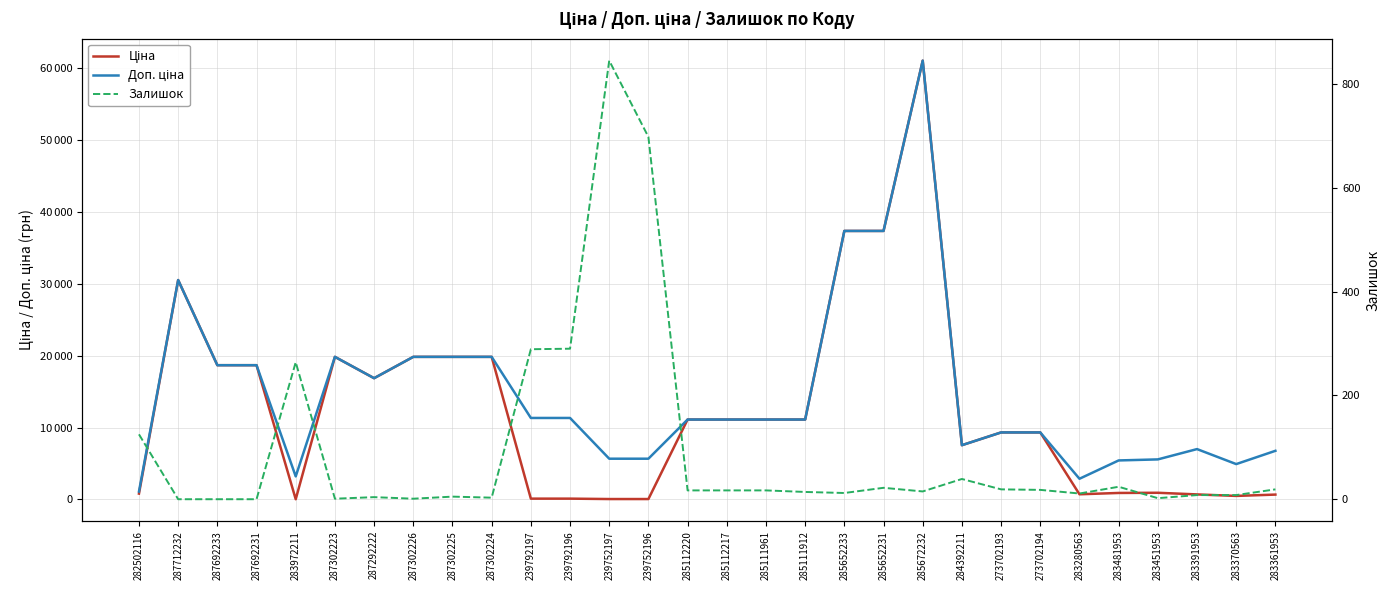

Reading right to left, what are all the values shown in this chart?

Ціна: 283361953=676.4	283370563=491.7	283391953=700.4	283451953=928.3	283481953=904.3	283280563=719.6	273702194=9321.4	273702193=9321.4	284392211=7545.9	285672232=61024.7	285652231=37343.0	285652233=37343.0	285111912=11113.6	285111961=11113.6	285112217=11113.6	285112220=11113.6	239752196=56.7	239752197=56.7	239792196=113.3	239792197=113.3	287302224=19831.1	287302225=19831.1	287302226=19831.1	287292222=16863.2	287302223=19831.1	283972211=32.0	287692231=18671.5	287692233=18671.5	287712232=30512.3	282502116=813.0
Доп. ціна: 283361953=6764.4	283370563=4917.4	283391953=7004.3	283451953=5569.9	283481953=5425.9	283280563=2878.5	273702194=9321.4	273702193=9321.4	284392211=7545.9	285672232=61024.7	285652231=37343.0	285652233=37343.0	285111912=11113.6	285111961=11113.6	285112217=11113.6	285112220=11113.6	239752196=5667.0	239752197=5667.0	239792196=11334.0	239792197=11334.0	287302224=19831.1	287302225=19831.1	287302226=19831.1	287292222=16863.2	287302223=19831.1	283972211=3205.0	287692231=18671.5	287692233=18671.5	287712232=30512.3	282502116=1101.8
Залишок: 283361953=19.0	283370563=8.0	283391953=8.0	283451953=2.0	283481953=24.0	283280563=11.0	273702194=18.0	273702193=19.0	284392211=39.0	285672232=15.0	285652231=22.0	285652233=12.0	285111912=14.0	285111961=17.0	285112217=17.0	285112220=17.0	239752196=698.0	239752197=845.0	239792196=290.0	239792197=289.0	287302224=3.0	287302225=5.0	287302226=1.0	287292222=4.0	287302223=1.0	283972211=264.0	287692231=0.0	287692233=0.0	287712232=0.0	282502116=125.0